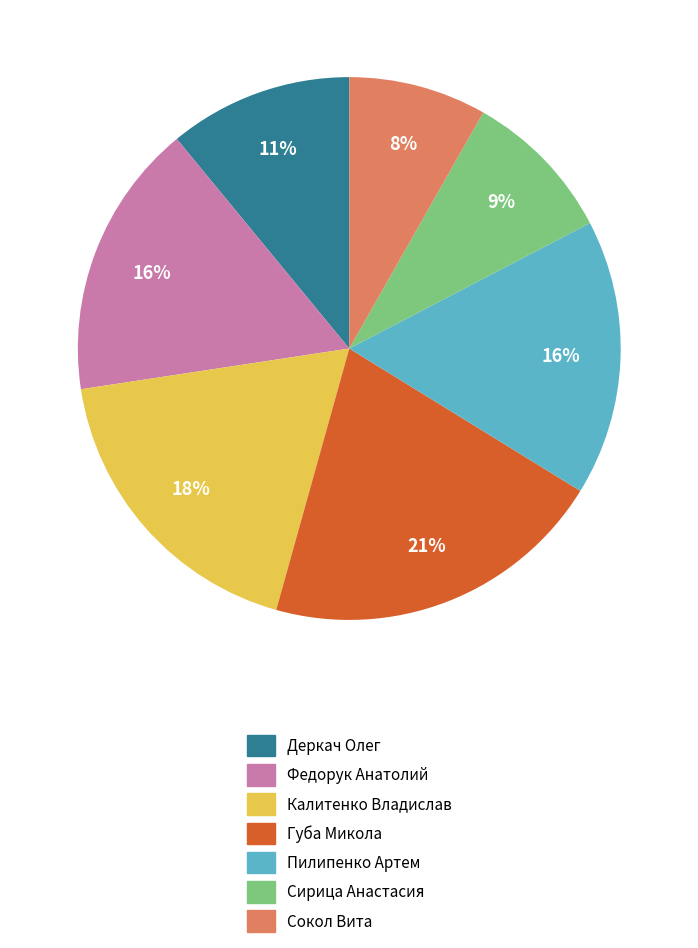

Do Калитенко Владислав and Пилипенко Артем together represent more than half of the pie?

No